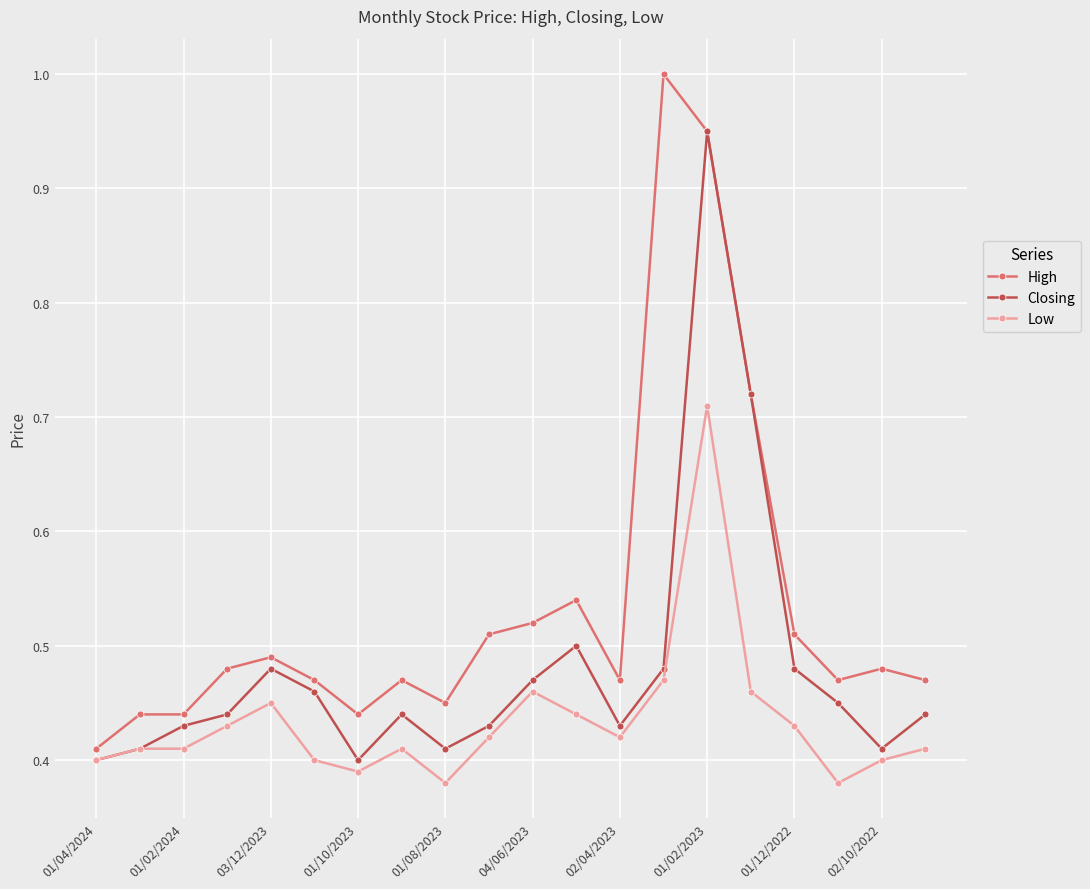

At how many categories does at least one series exceed 0?

20